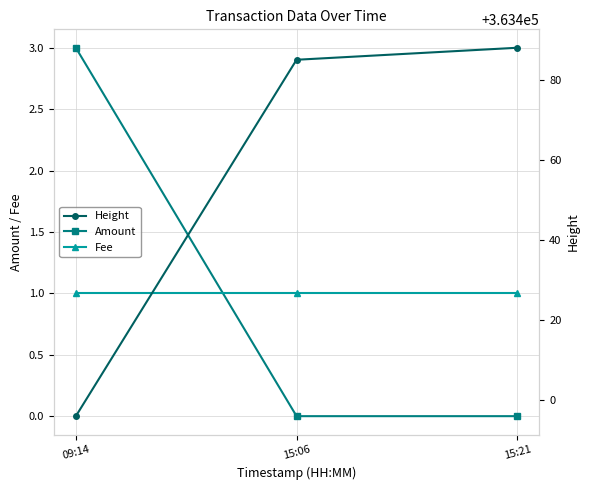

How many categories are shown in the chart?

3